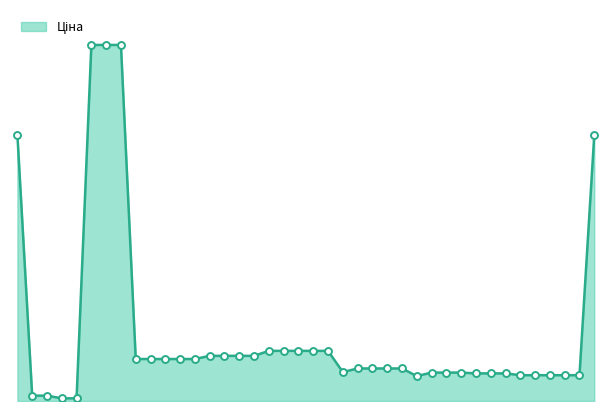

Which category has the lowest value across all series?

239732195